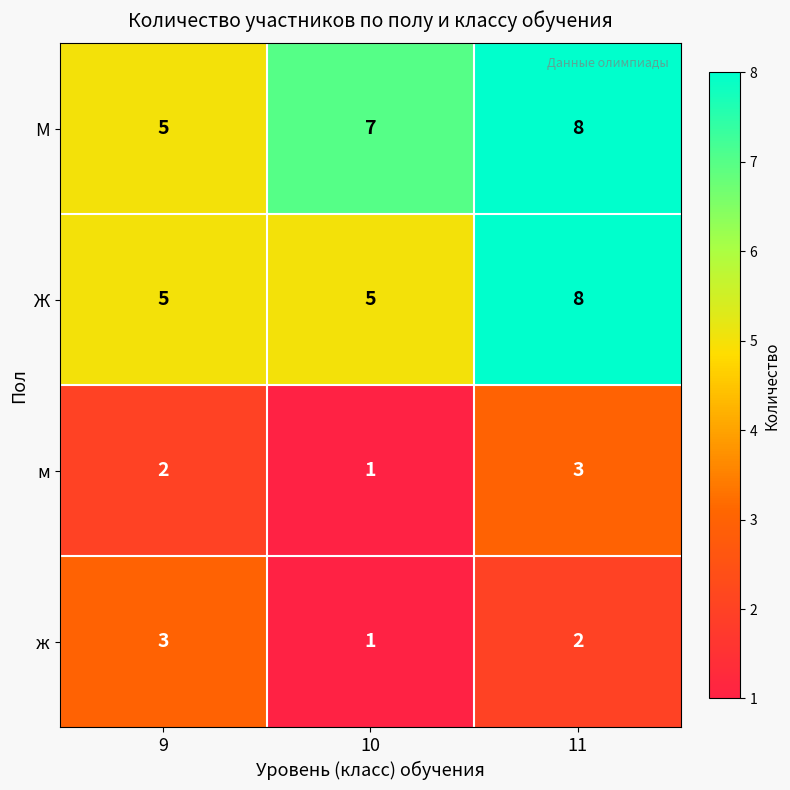

At how many categories does at least one series exceed 3?

3